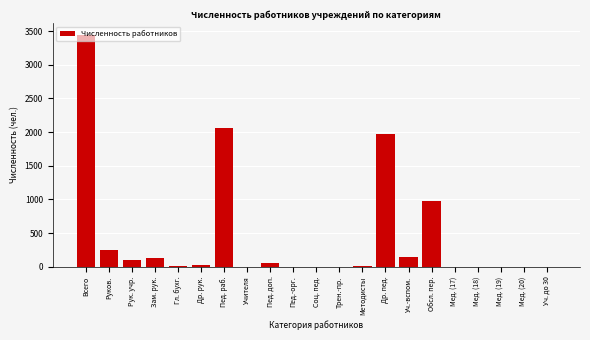

What is the change in value from Рук. учр. to Учителя?

-95